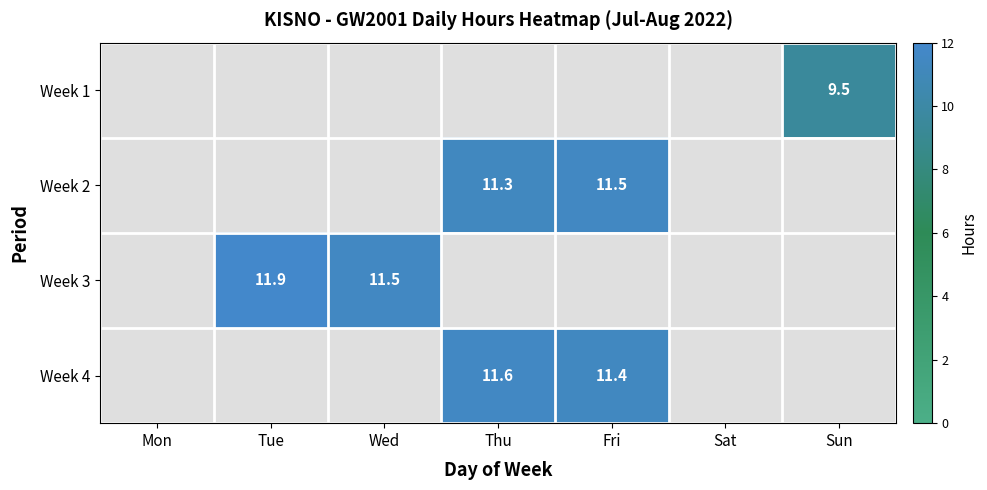

Is it true that Week 3 equals 0.0 at Fri?

True